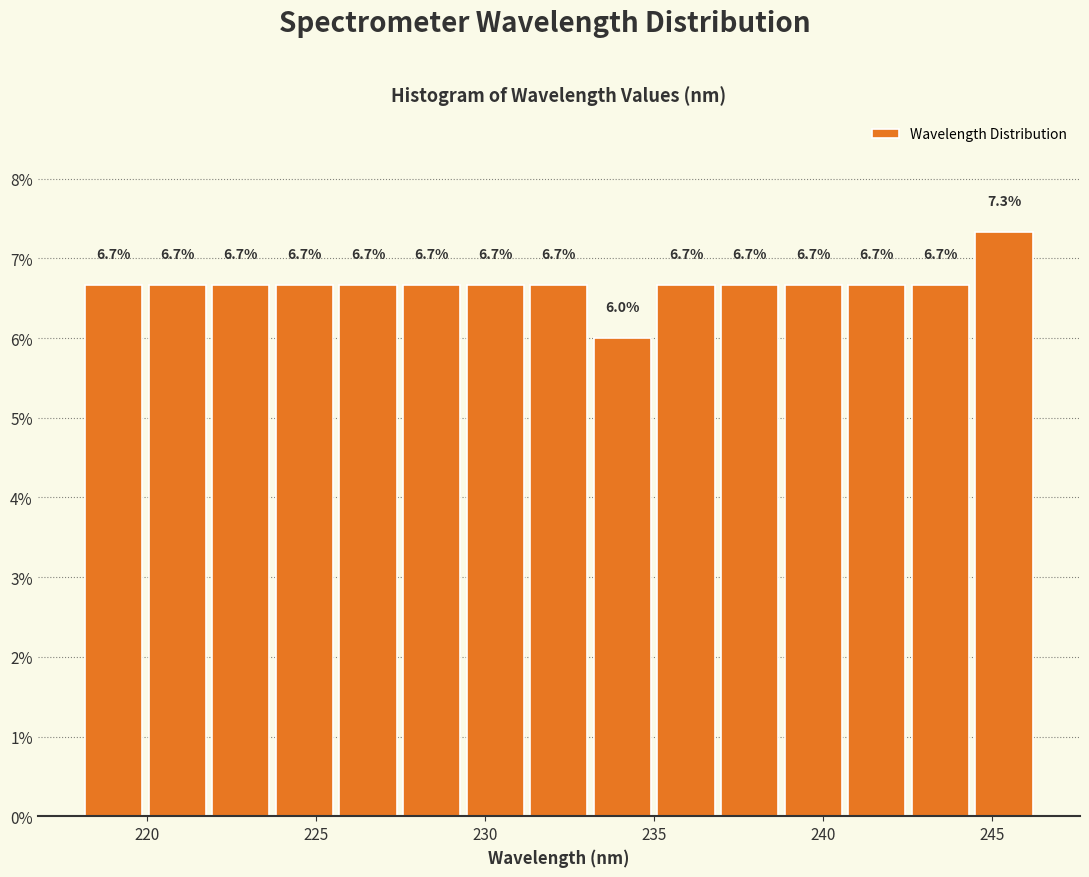

Read against the x-axis, roughly where is the centre of the tallest bar?

245.5